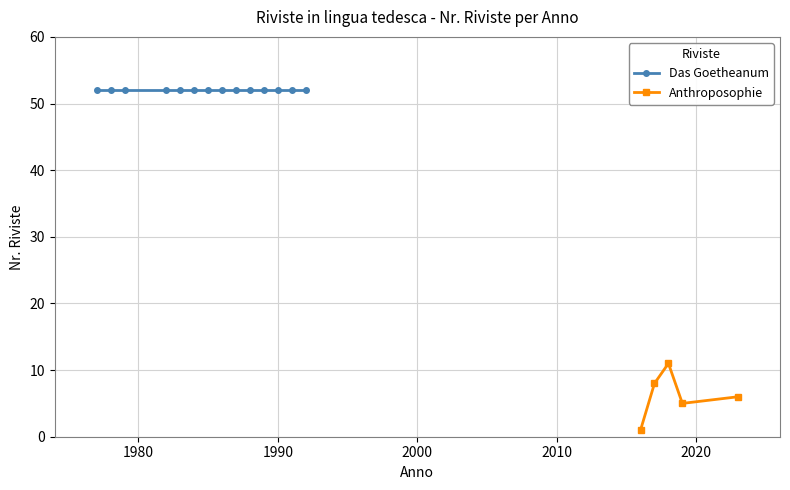

What is the value of the Anthroposophie point at the 2nd from the left?

8